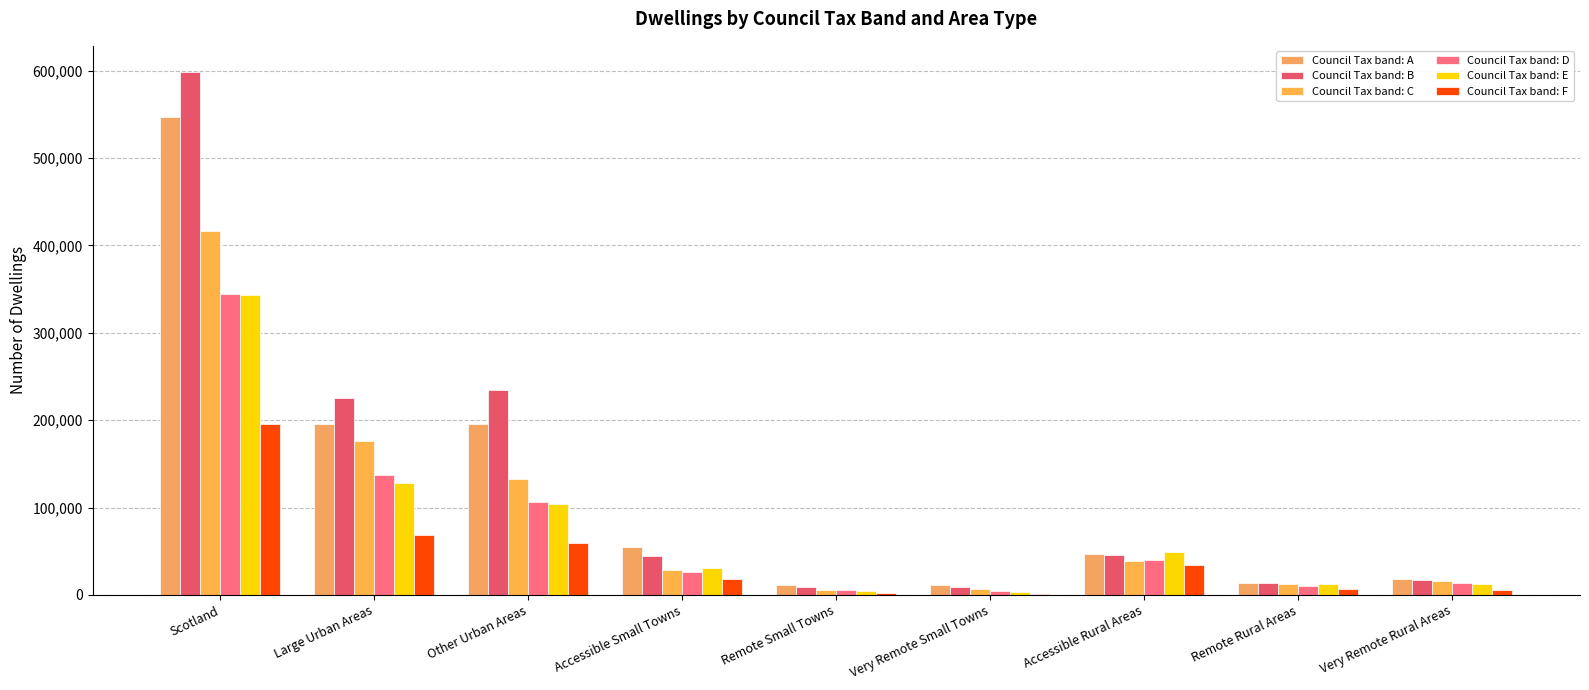

How many data points does each series have?

9